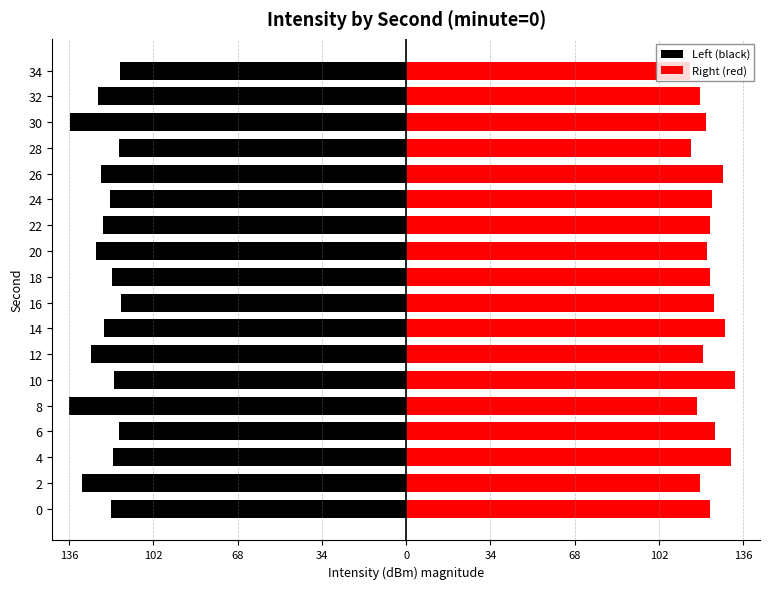

Which series has the largest total across all categories?

Right (red)